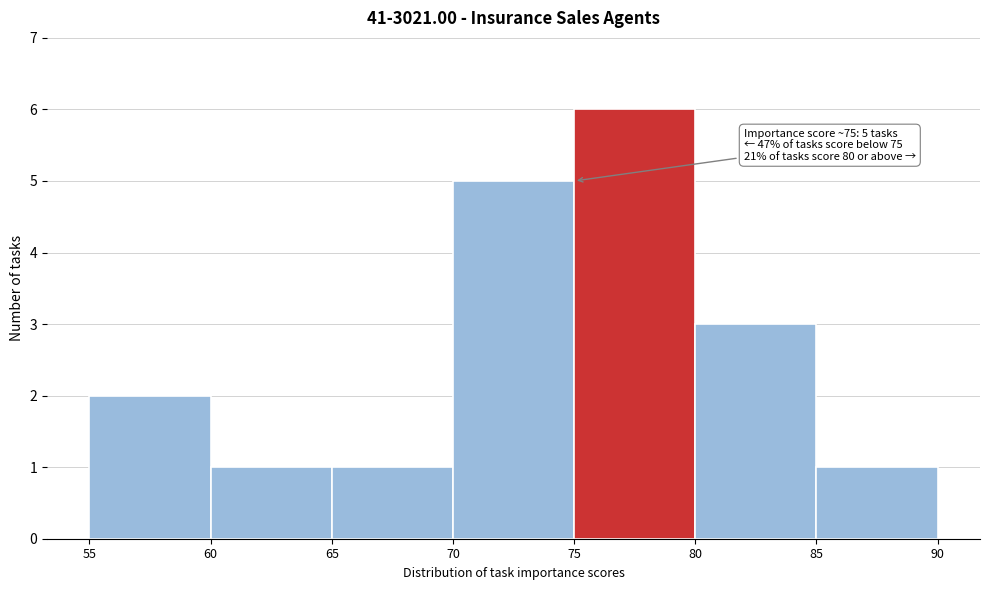

Which range on the x-axis has the tallest bar?

75 to 80